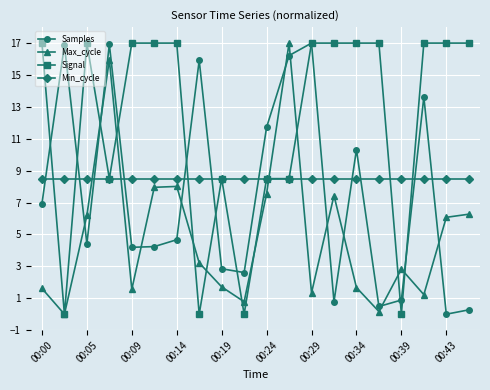

What is the value of the Min_cycle point at the 15th from the left?

8.5